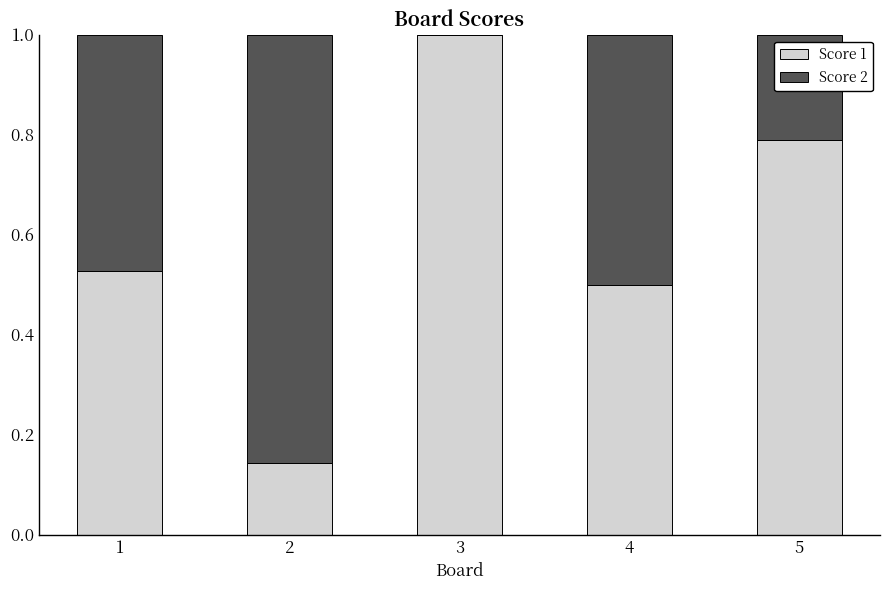

What is the sum of all Score 1 values?

3.0